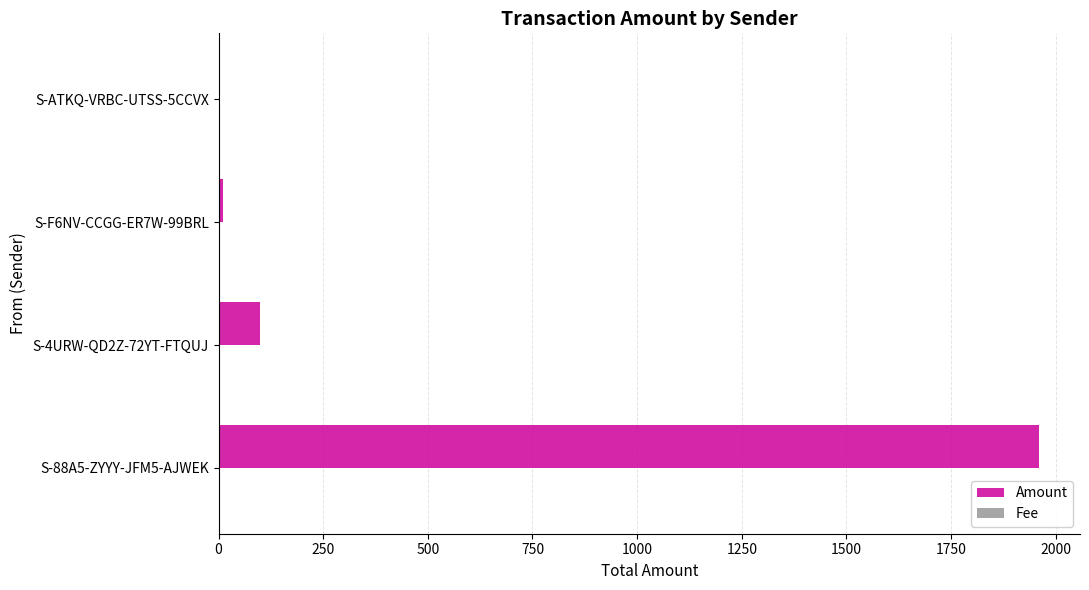

What is the maximum value for Amount?

1960.0